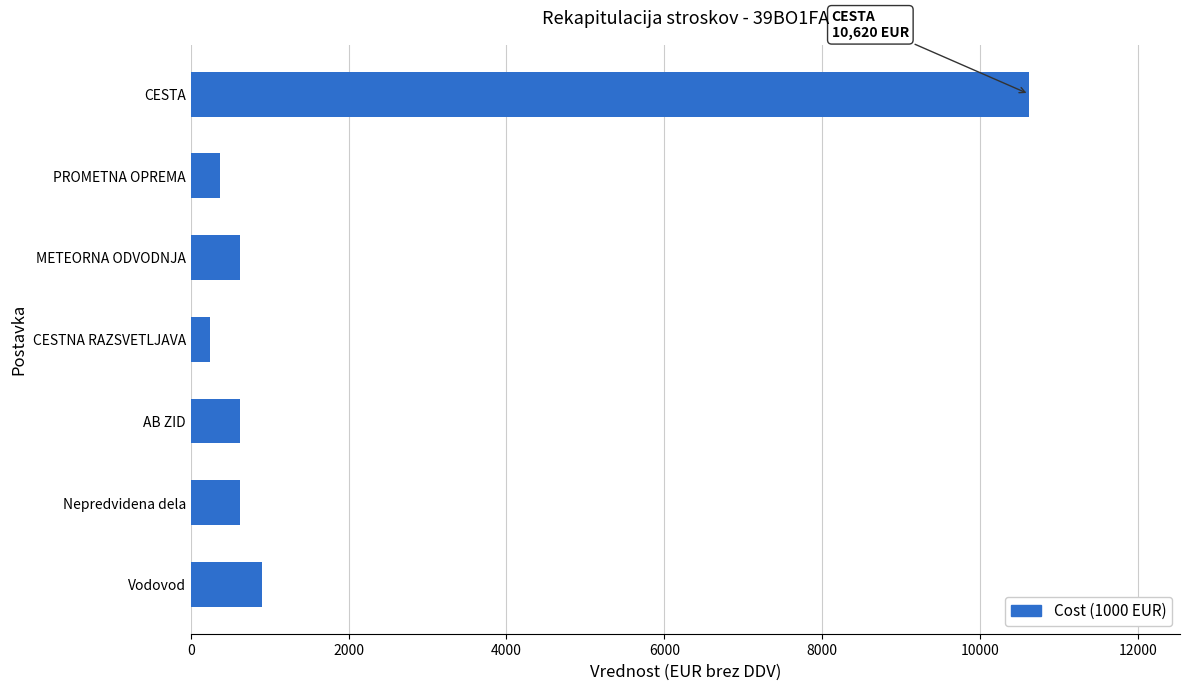

What is the value of the 5th bar from the top?

620